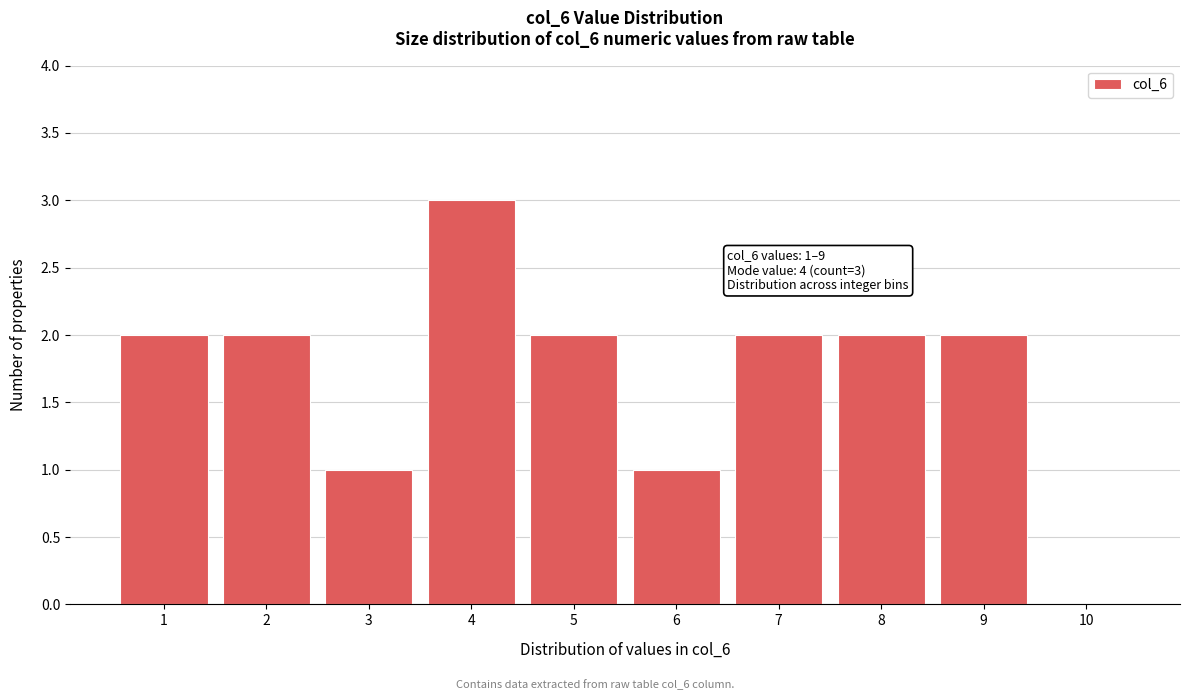

Over which range of the x-axis is the bar tallest?

3.5 to 4.5